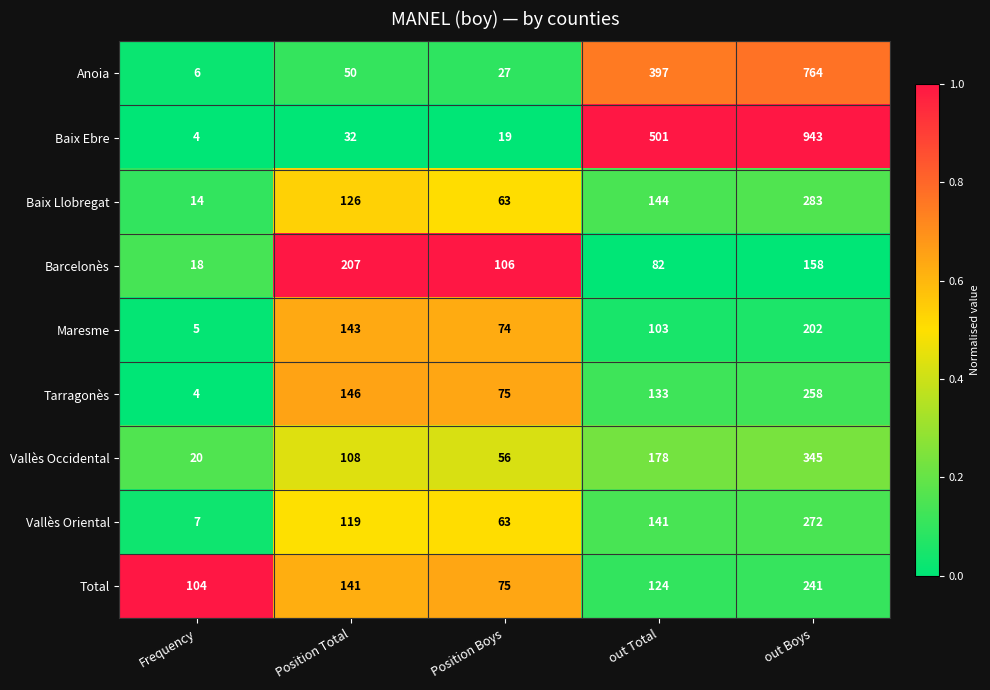

Rank the series by their maximum value, from highest to lowest.

Baix Ebre, Anoia, Vallès Occidental, Baix Llobregat, Vallès Oriental, Tarragonès, Total, Barcelonès, Maresme